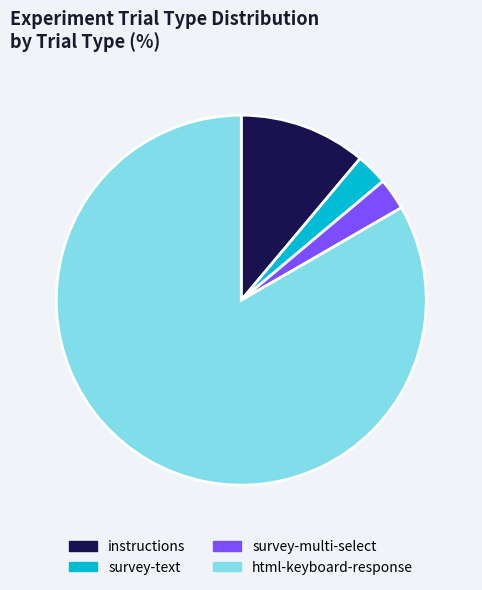

How many segments does this pie chart have?

4